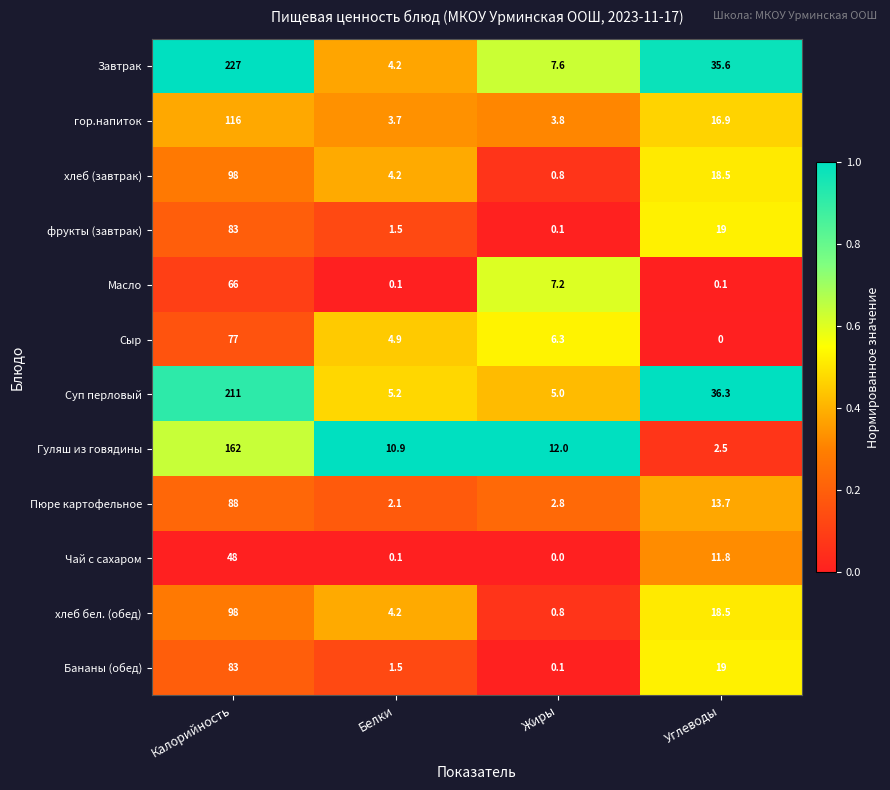

How many categories are shown in the chart?

4